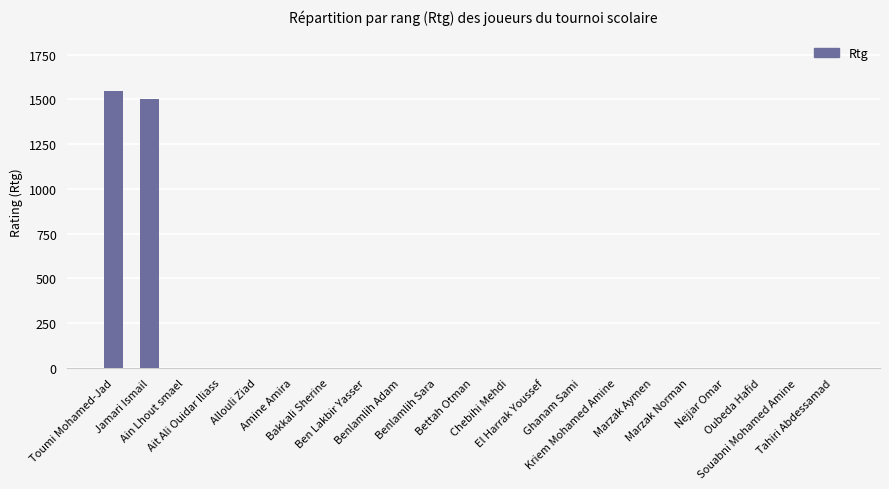

What is the maximum value shown in the chart?

1548